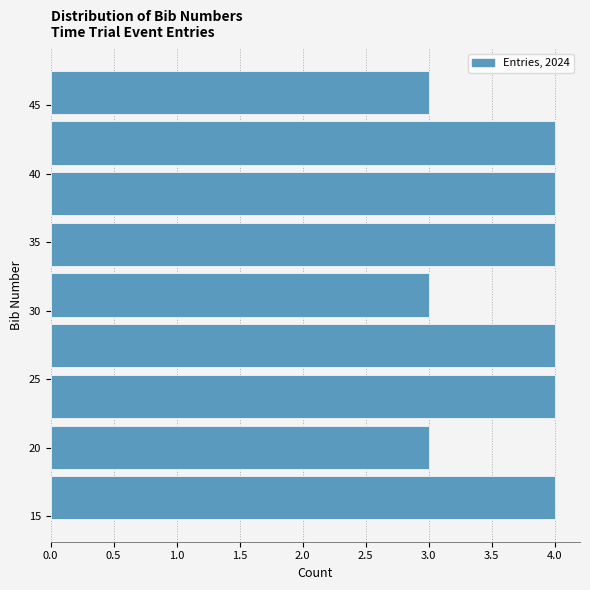

Reading bottom to top, transcribe this chart: for each bar, give the range it covers on the y-axis and its length. Neither the bar edges nor the lengths are printed on the chart, so give them approximately, as read against the axes.

14.5 to 18.2: 4
18.2 to 21.9: 3
21.9 to 25.6: 4
25.6 to 29.3: 4
29.3 to 33.0: 3
33.0 to 36.7: 4
36.7 to 40.4: 4
40.4 to 44.1: 4
44.1 to 47.8: 3